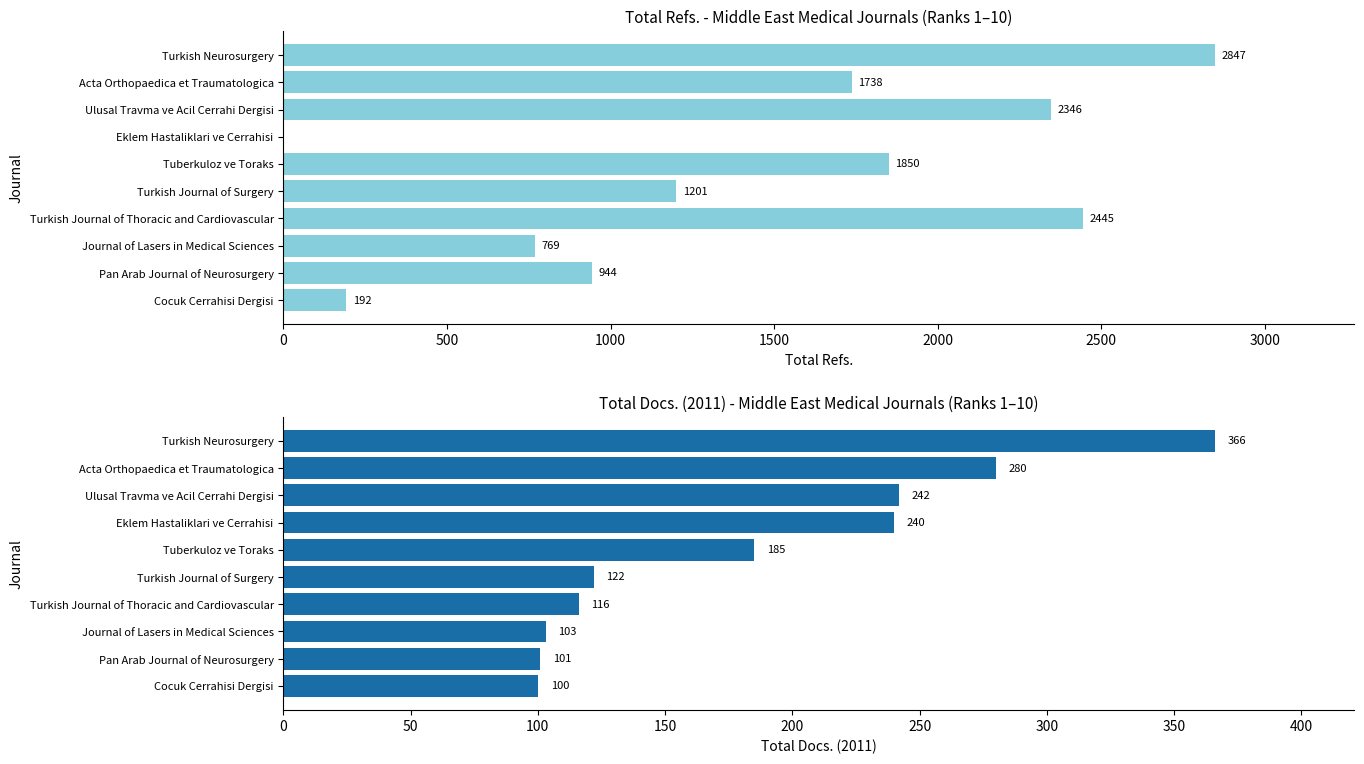

Rank the series by their average value, from highest to lowest.

Total Refs., Total Docs. (2011)